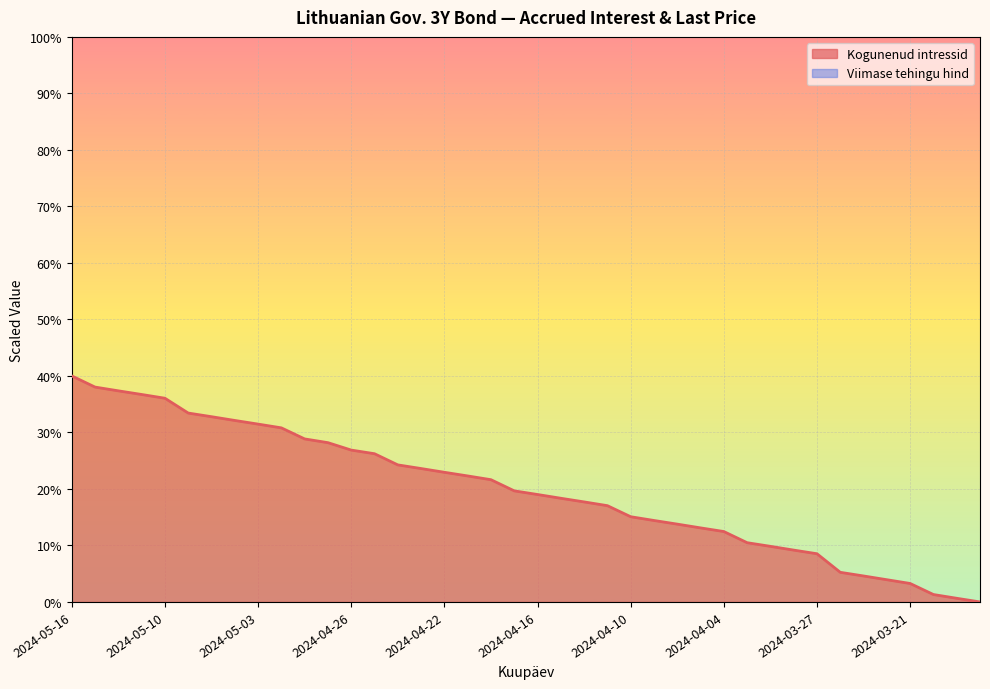

Where does the data first go above 19?

2024-05-16